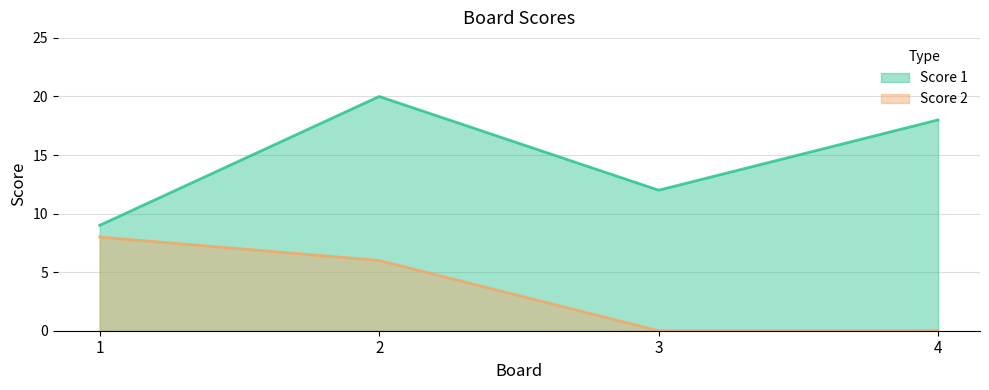

How many interior local peaks does the Score 1 series have?

1